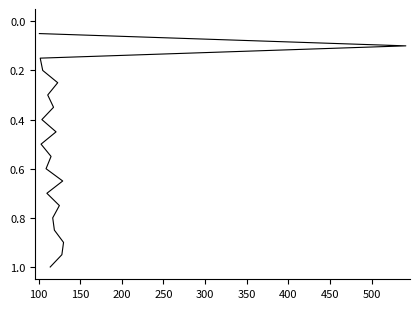

What position from the right is 100?

19